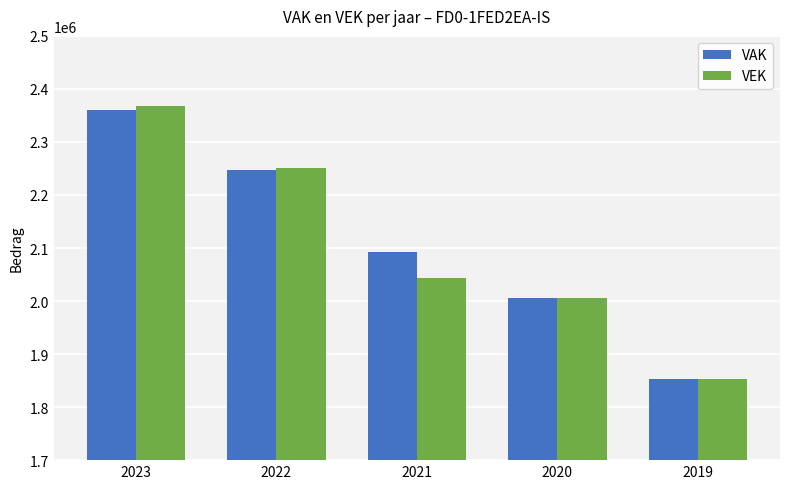

At how many categories does at least one series exceed 2343229?

1